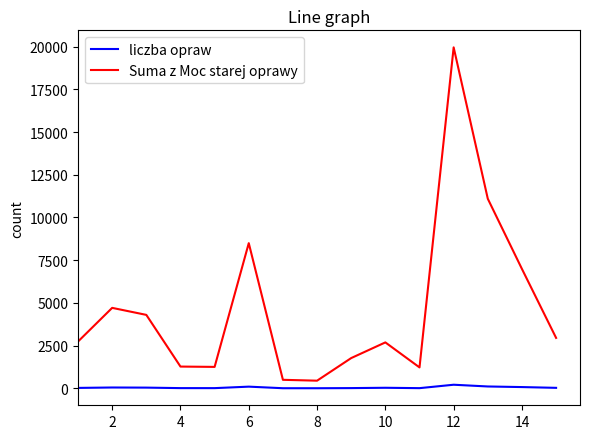

What is the lowest value of the Suma z Moc starej oprawy series?

447